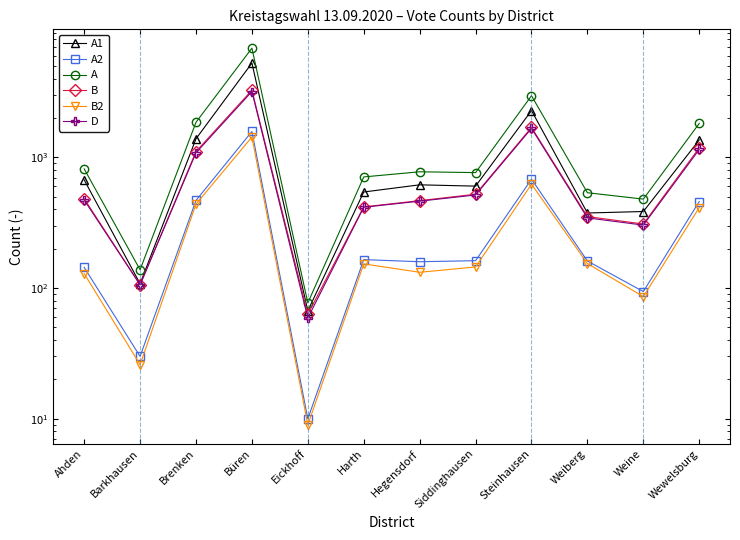

True or false: B and D cross at least once.

False